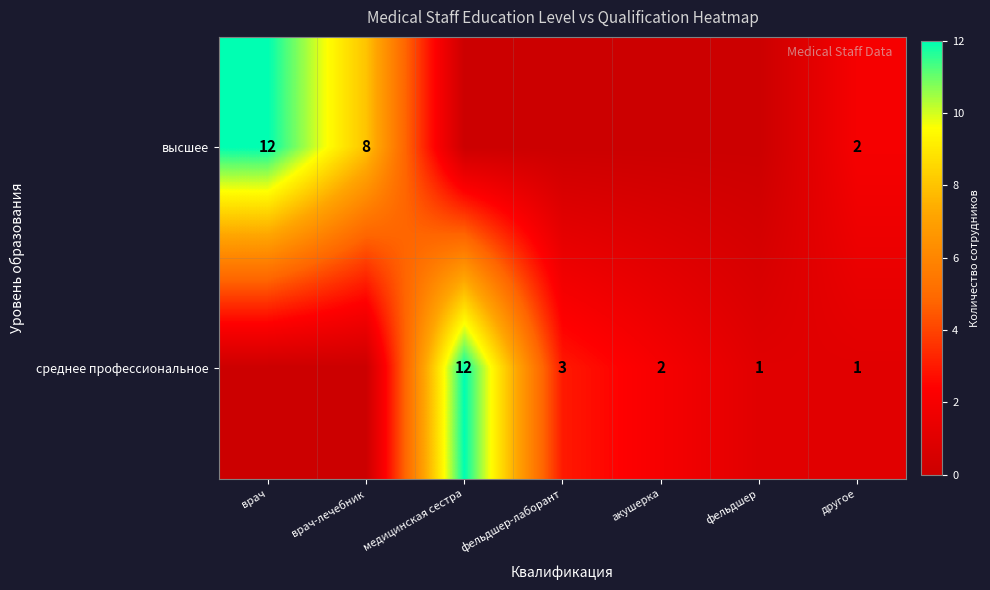

What is the sum of the высшее values at врач-лечебник and врач?

20